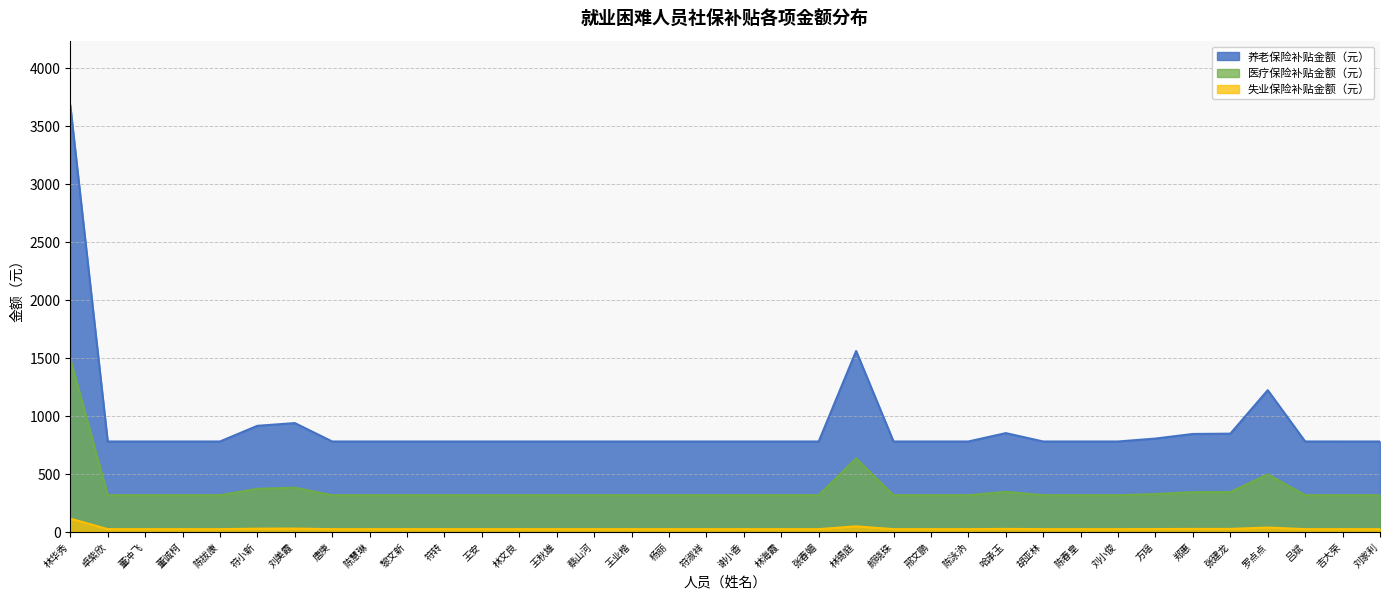

Which series has the widest spread of values?

养老保险补贴金额（元）